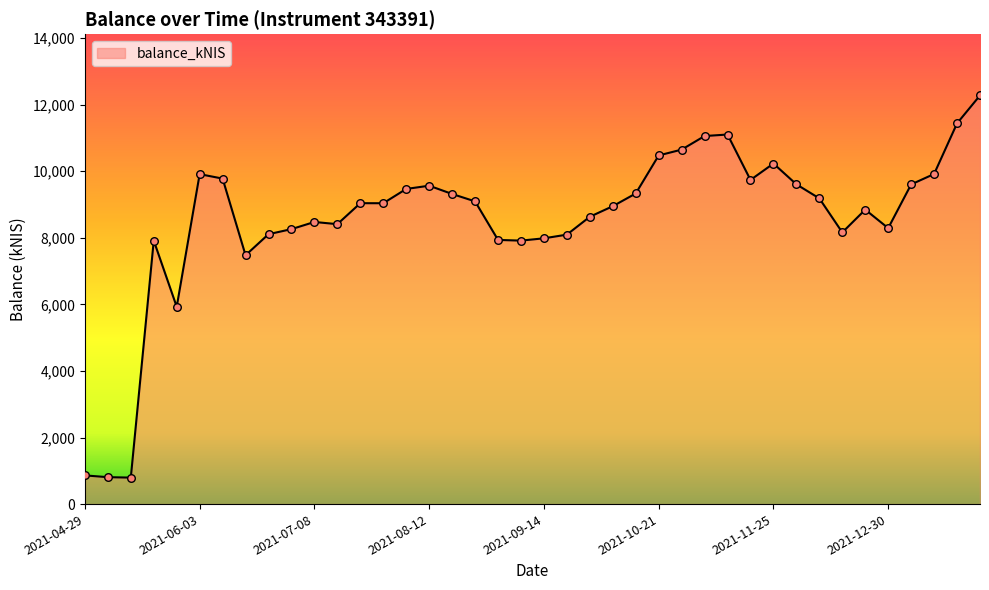

What is the greatest value displayed?

12278.5